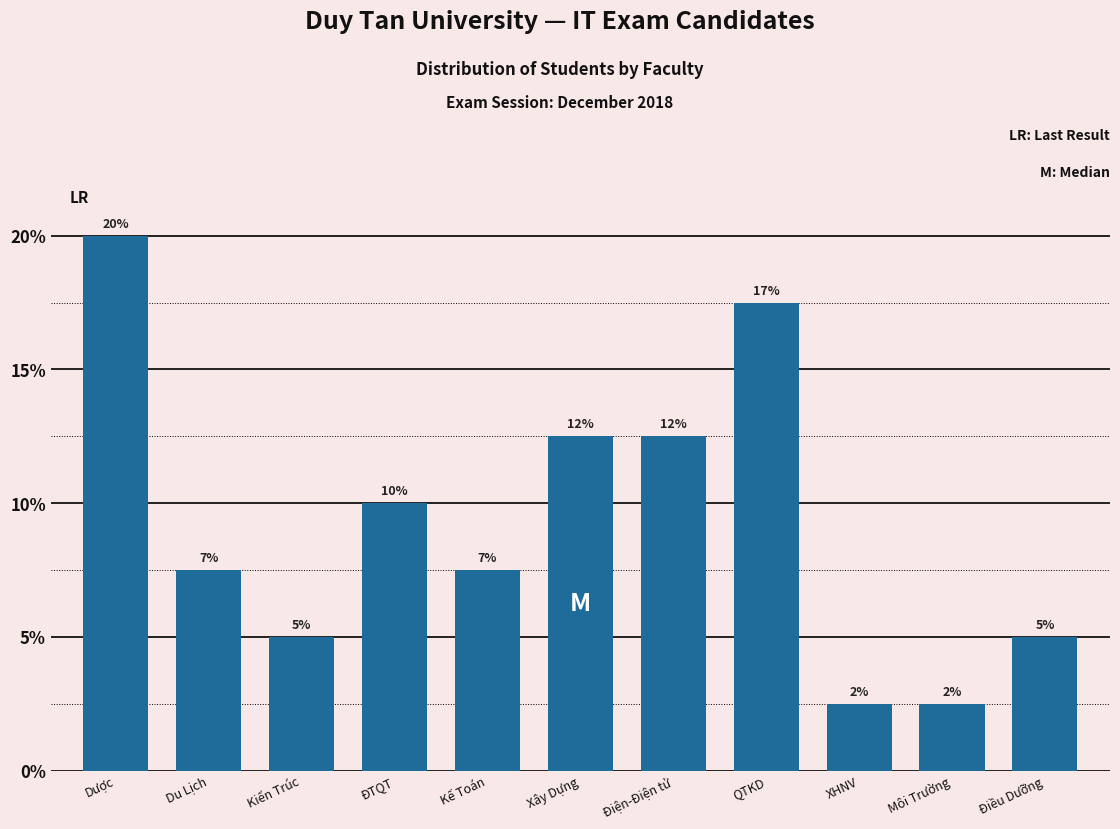

Does the chart contain any negative values?

No